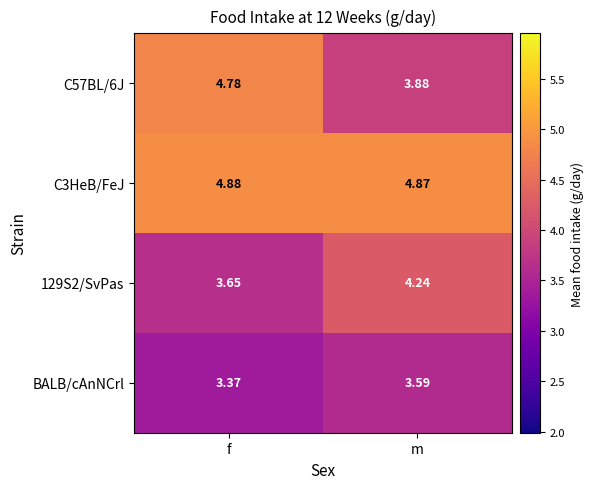

Which label corresponds to the smallest value in the chart?

f